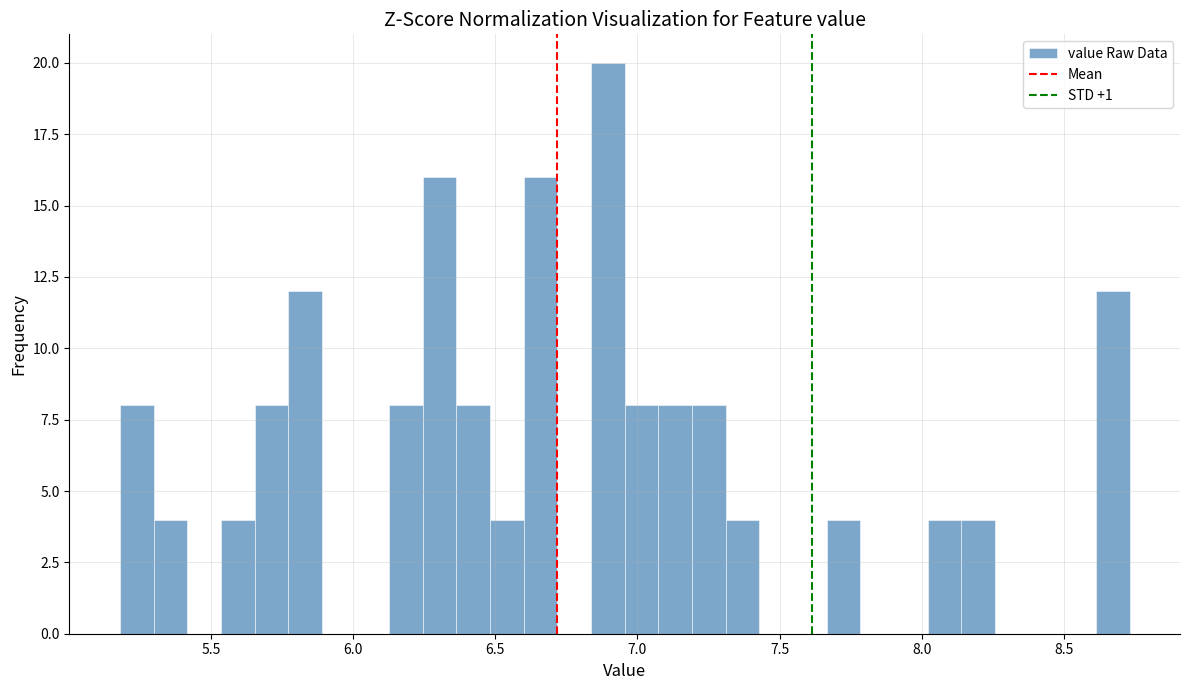

Read against the x-axis, roughly where is the centre of the tallest bar?

6.90